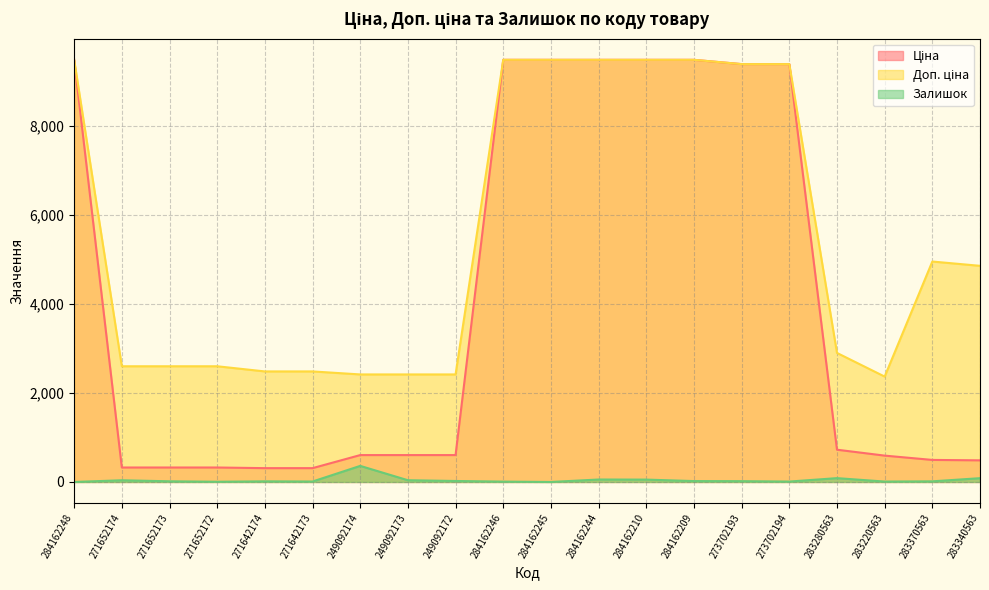

Reading left to right, list all the values displayed in this chart.

Ціна: 9480.1	324.8	324.8	324.8	310.3	310.3	603.7	603.7	603.7	9480.1	9480.1	9480.1	9480.1	9480.1	9384.0	9384.0	724.5	591.6	495.0	485.4
Доп. ціна: 9480.1	2598.3	2598.3	2598.3	2482.4	2482.4	2414.8	2414.8	2414.8	9480.1	9480.1	9480.1	9480.1	9480.1	9384.0	9384.0	2897.8	2366.5	4950.4	4853.8
Залишок: 0.0	38.0	15.0	5.0	14.0	10.0	361.0	39.0	22.0	8.0	0.0	55.0	53.0	20.0	18.0	9.0	86.0	9.0	14.0	85.0